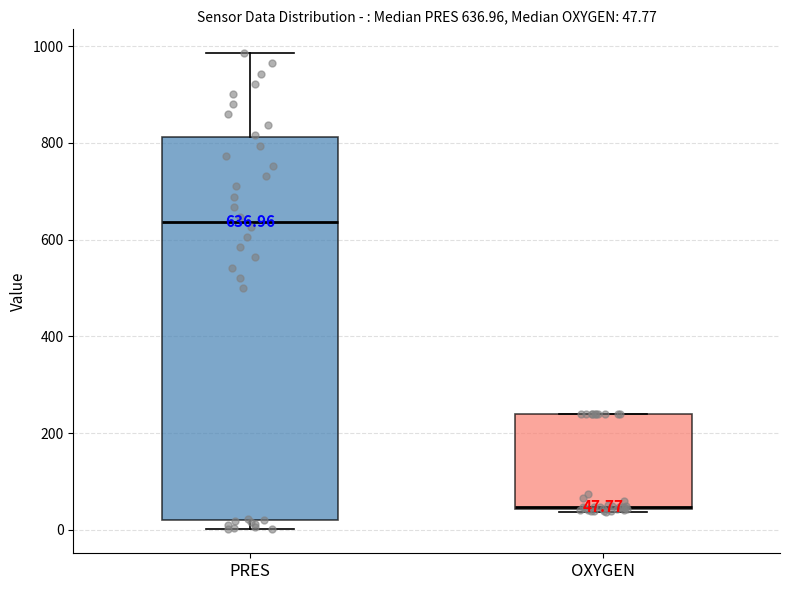

Which box's median line is the highest?

PRES